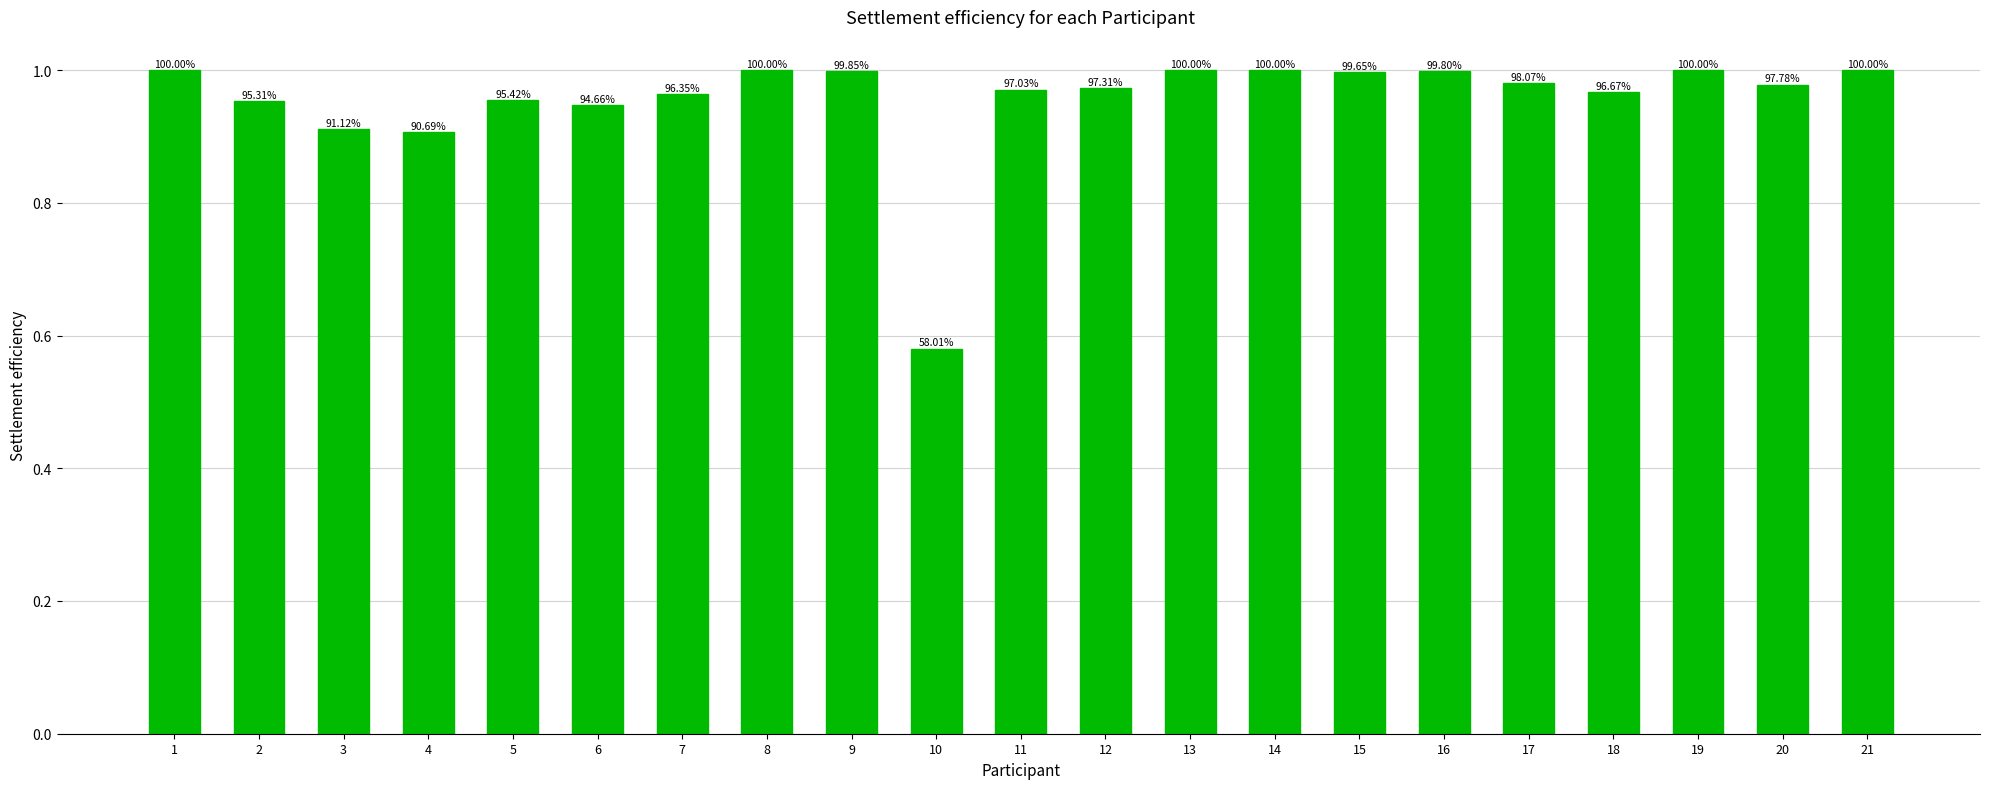

How many bars are there in total?

21